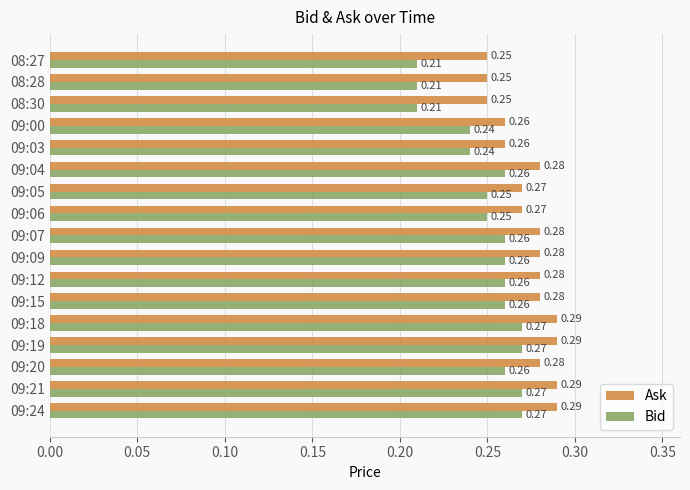

Which series has the largest range (max minus min)?

Bid